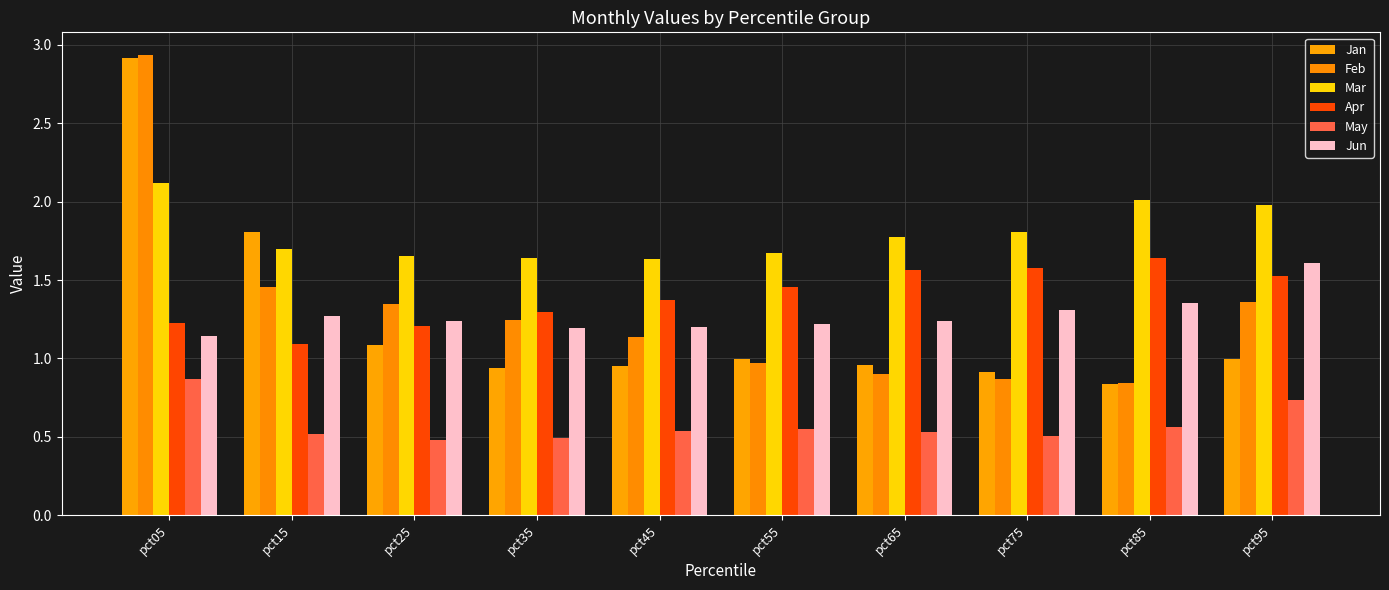

How many categories are shown in the chart?

10